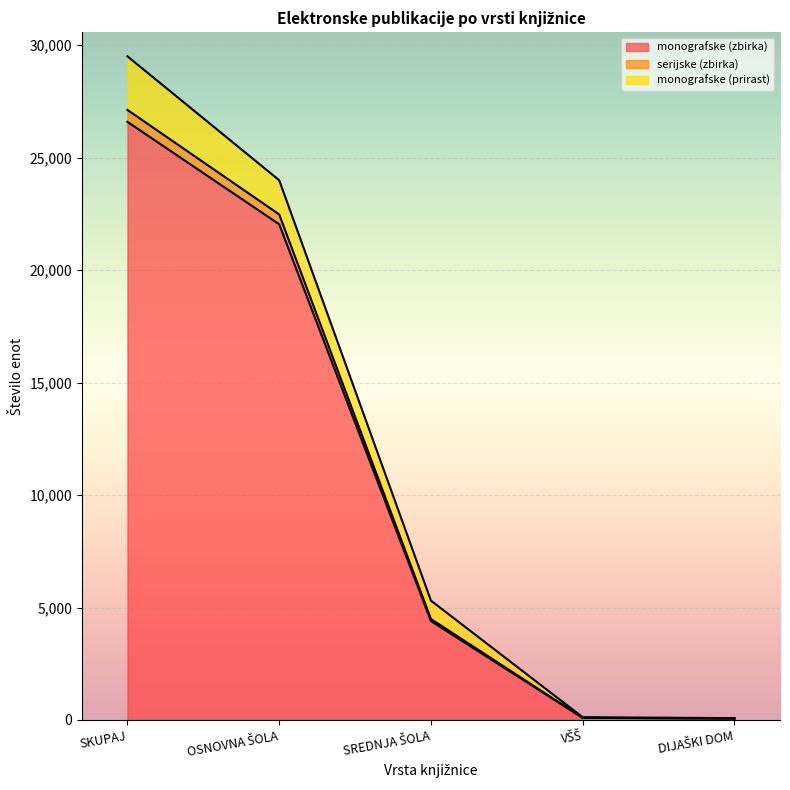

True or false: monografske (zbirka) has a value of 26596 at SKUPAJ.

True